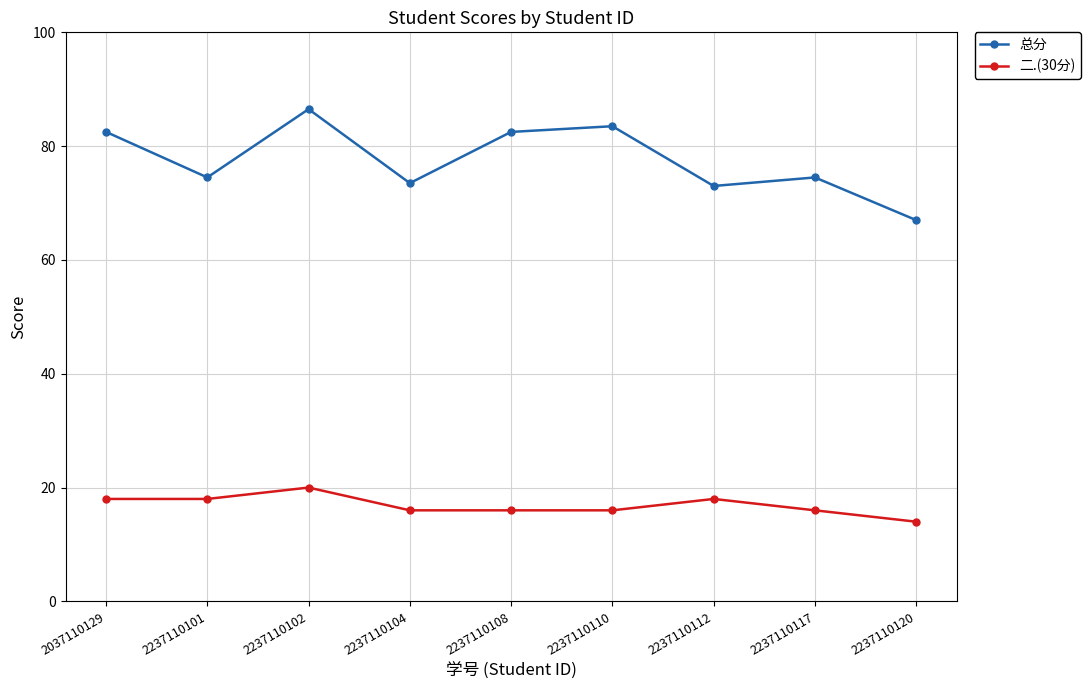

What is the total value across all series at 2237110117?

90.5